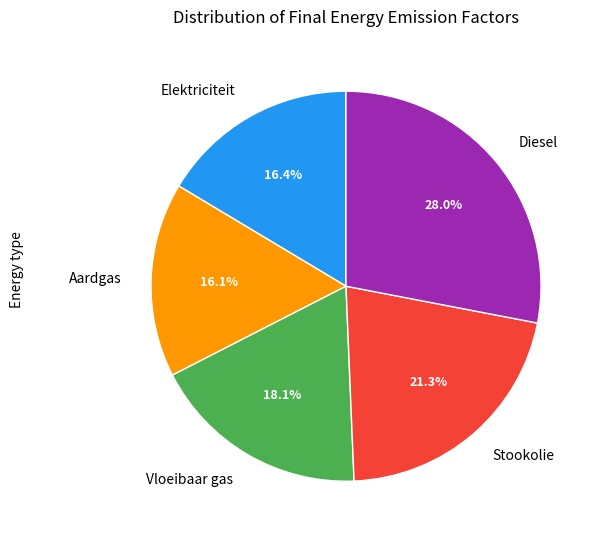

How many slices are in this pie chart?

5